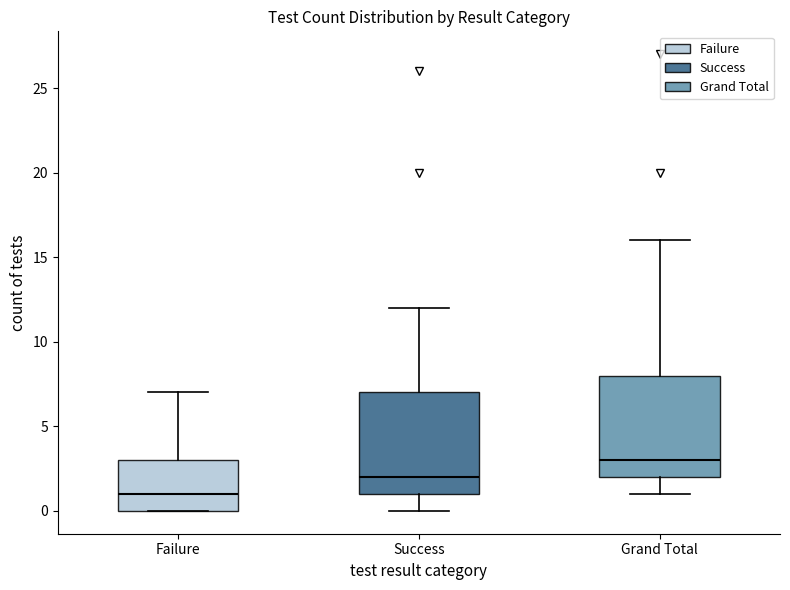

Reading left to right, transcribe this box plot: for each box, give where its median line is, the range the box spans, and where its two whiskers end, as read against the y-axis. The values are not printed on the chart, so give them approximately, as read against the axis.

Failure: median 1, box 0 to 3, whiskers 0 to 7
Success: median 2, box 1 to 7, whiskers 0 to 12
Grand Total: median 3, box 2 to 8, whiskers 1 to 16